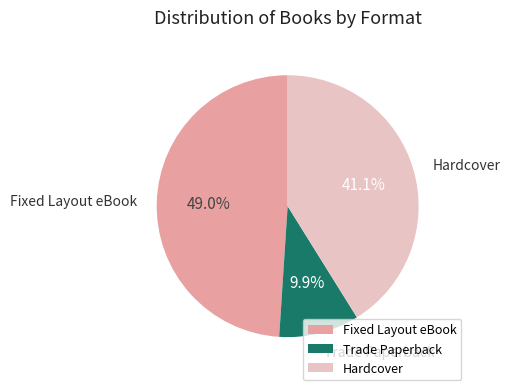

How many segments does this pie chart have?

3